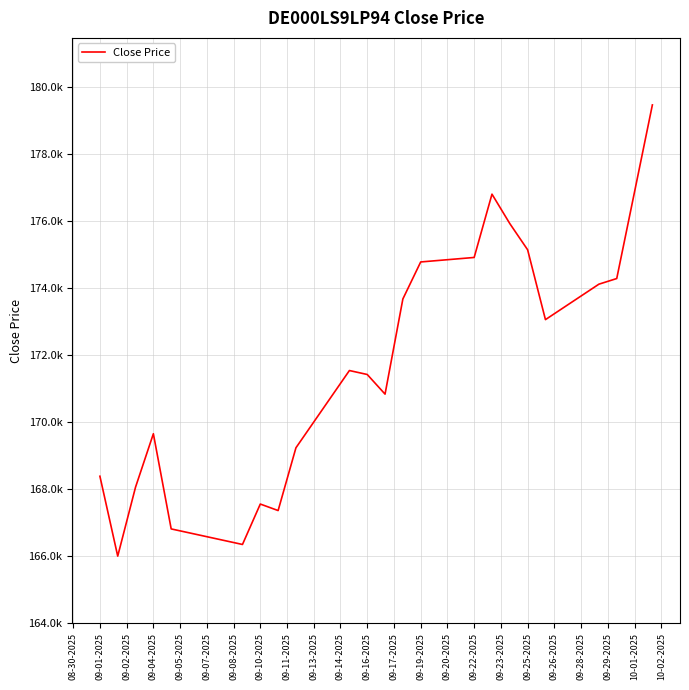

At which label is the value closest to 172730?

09-26-2025